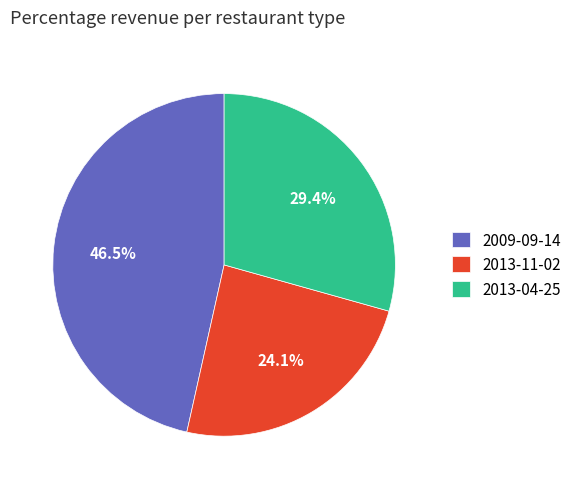

Combined, what portion of the pie is 2013-11-02 and 2013-04-25?

53.5%